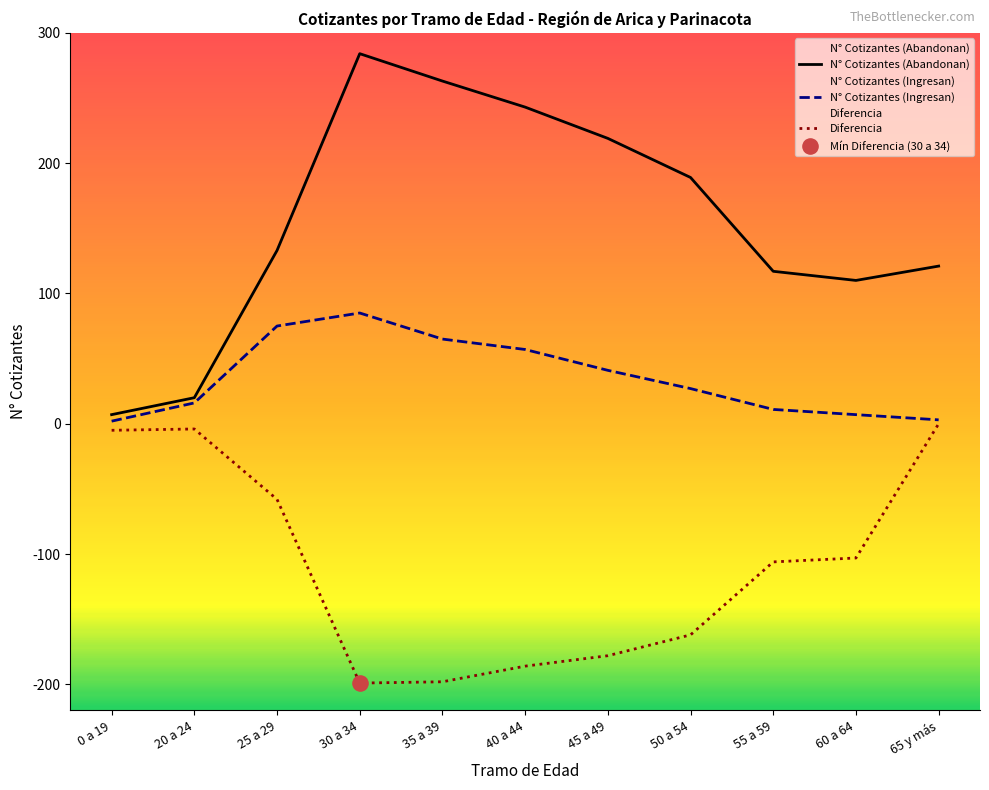

What are all the series names shown in the legend?

N° Cotizantes (Abandonan), N° Cotizantes (Ingresan), Diferencia